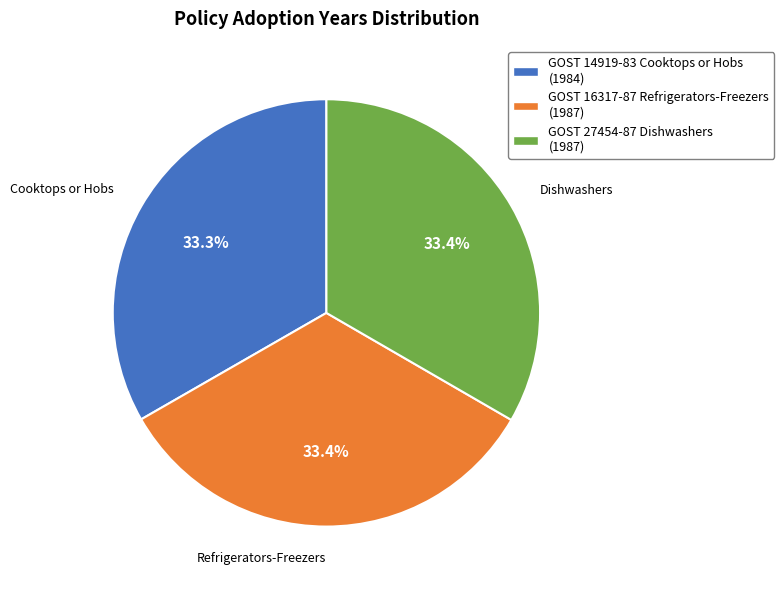

What is the ratio of the value at GOST 27454-87 Dishwashers (1987) to the value at GOST 14919-83 Cooktops or Hobs (1984)?

1.0